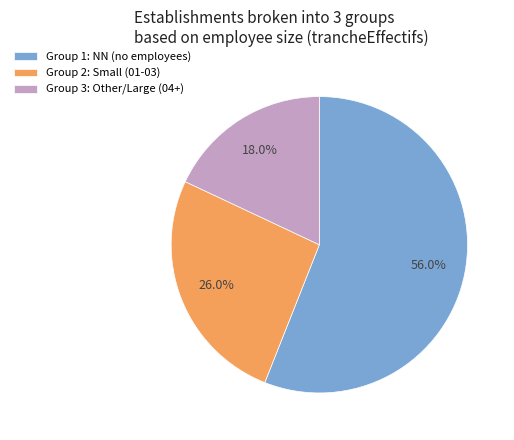

To the nearest percent, what is the average slice percentage?

33%